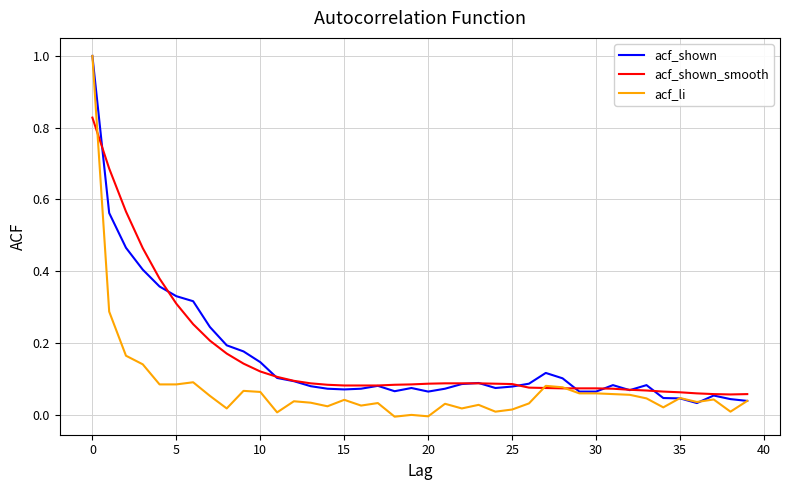

What is the highest value of the acf_shown series?

1.0